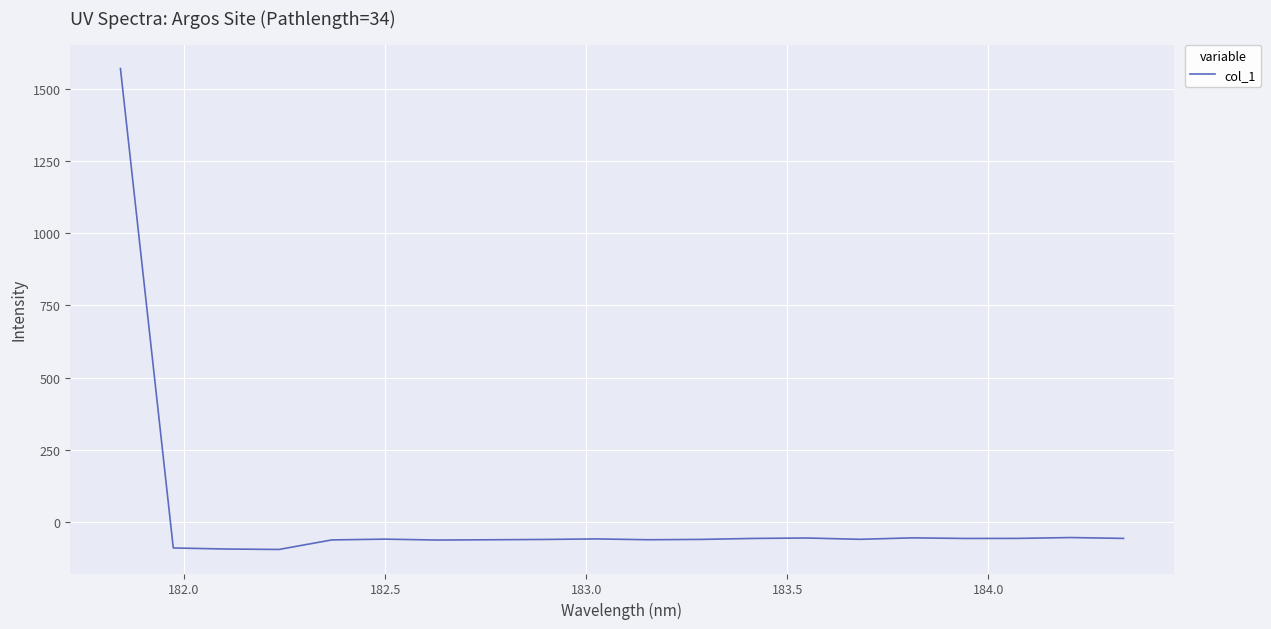

What is the maximum value shown in the chart?

1569.8